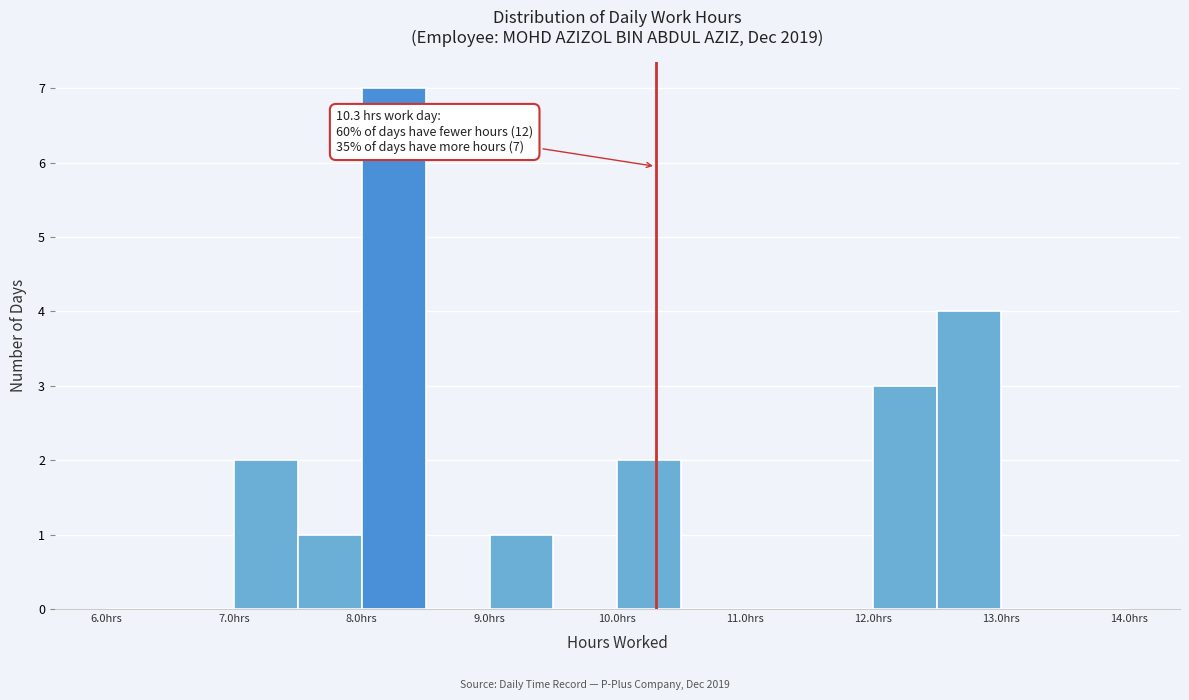

Over which range of the x-axis is the bar tallest?

8.0 to 8.5